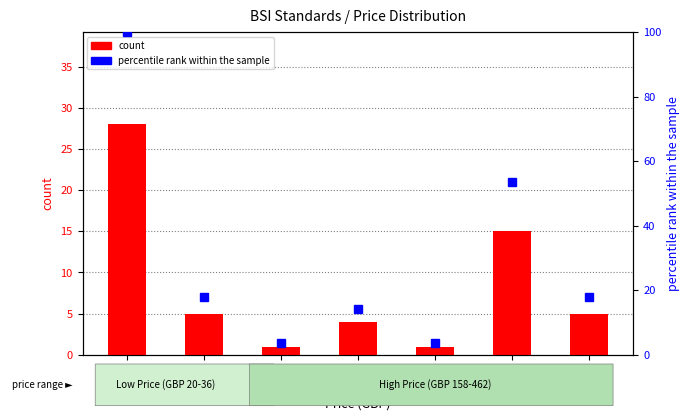

What is the lowest value of the percentile rank within the sample series?

3.6